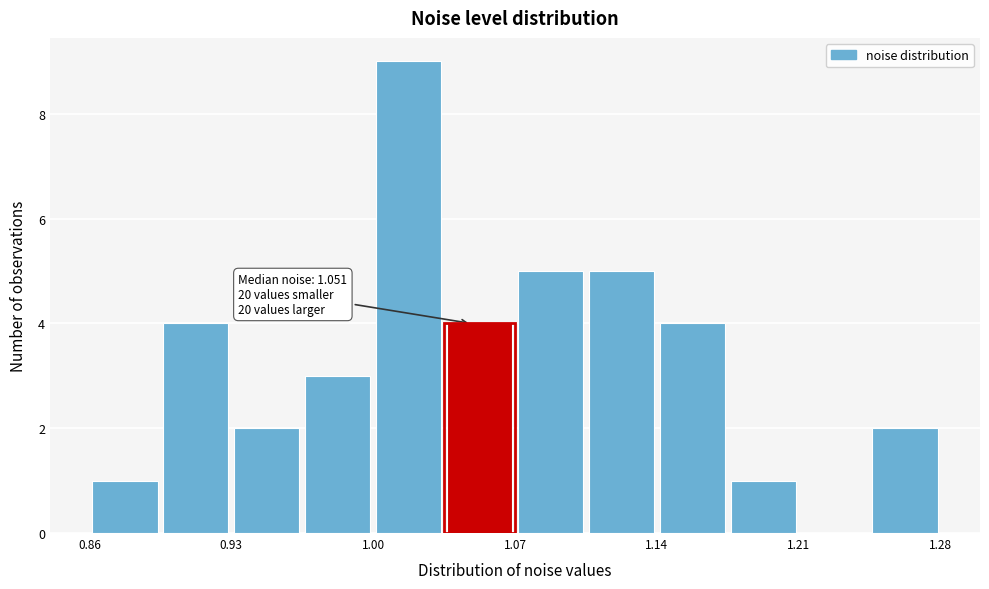

Around what value on the x-axis is the tallest bar? Give the approximate position of its centre, as read against the axis.

1.02